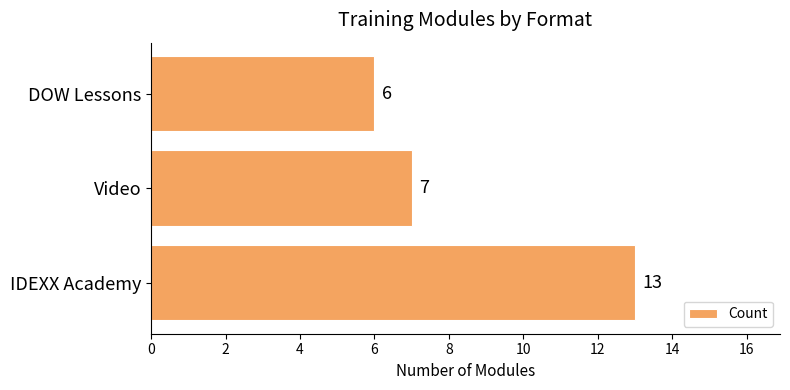

Rank the categories by value from lowest to highest.

DOW Lessons, Video, IDEXX Academy